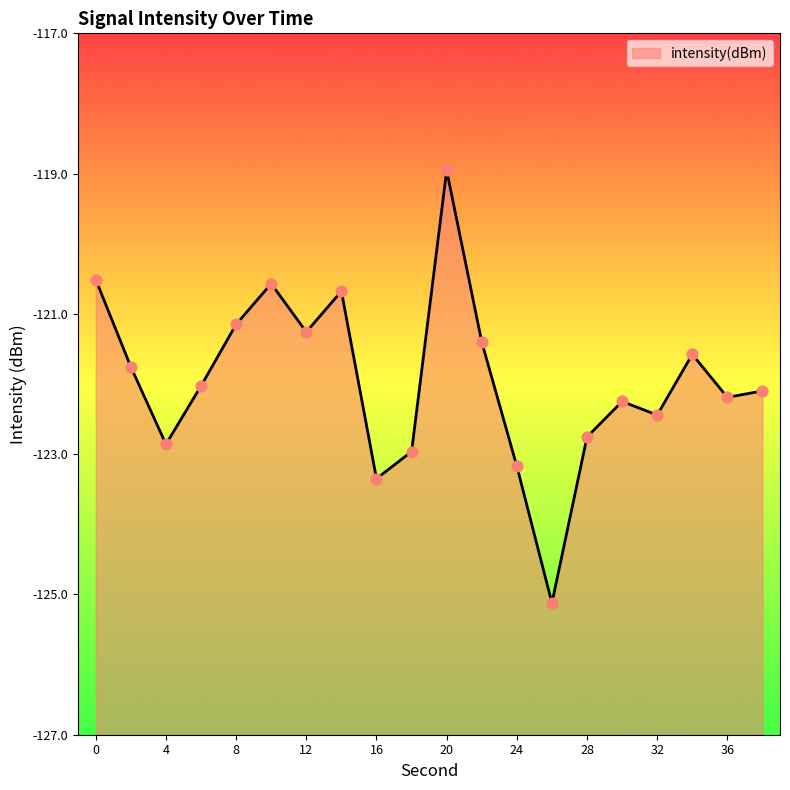

What is the change in value from 20 to 22?

-2.4